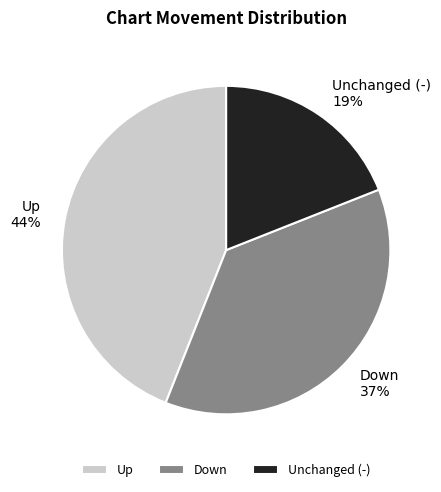

True or false: Up accounts for 44% of the total.

True